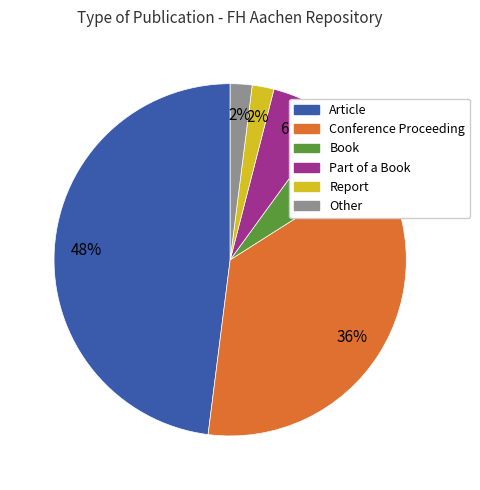

Count the number of slices in the pie.

6